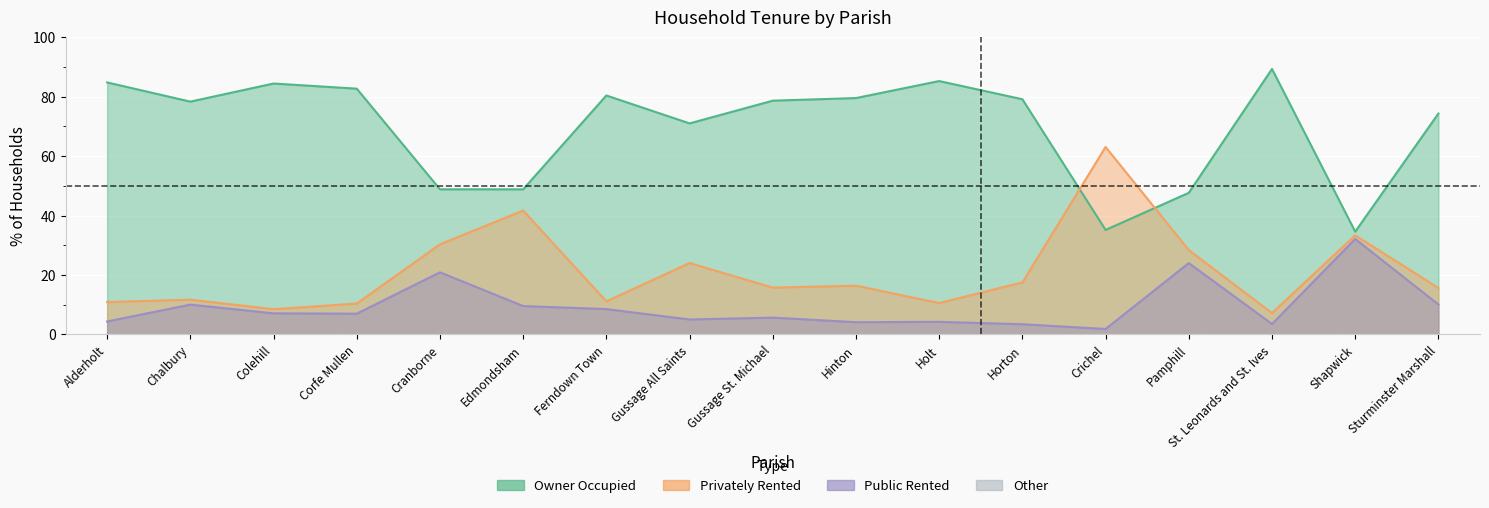

How many distinct data groups are displayed?

4